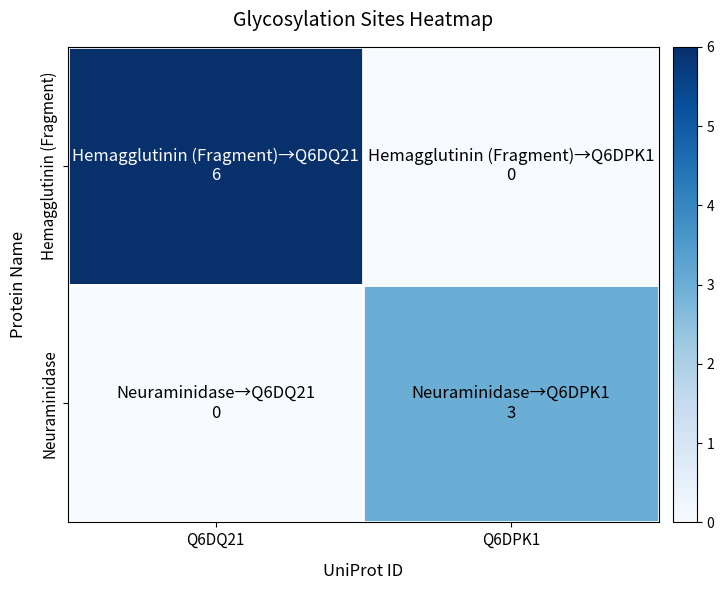

Which series has the largest total across all categories?

Hemagglutinin (Fragment)